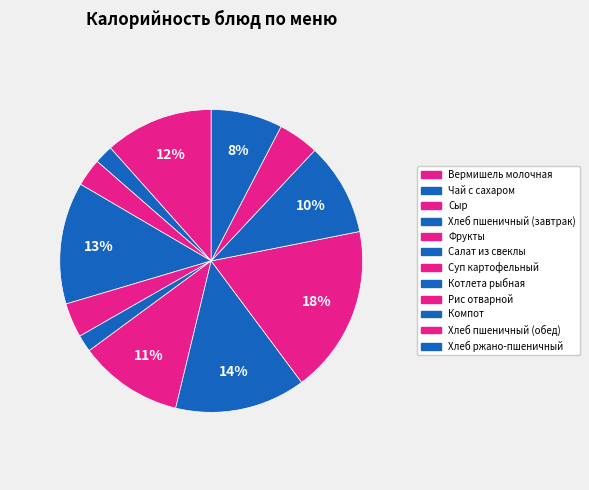

Approximately how many times larger is the value at Хлеб пшеничный (обед) compared to Суп картофельный?

0.4